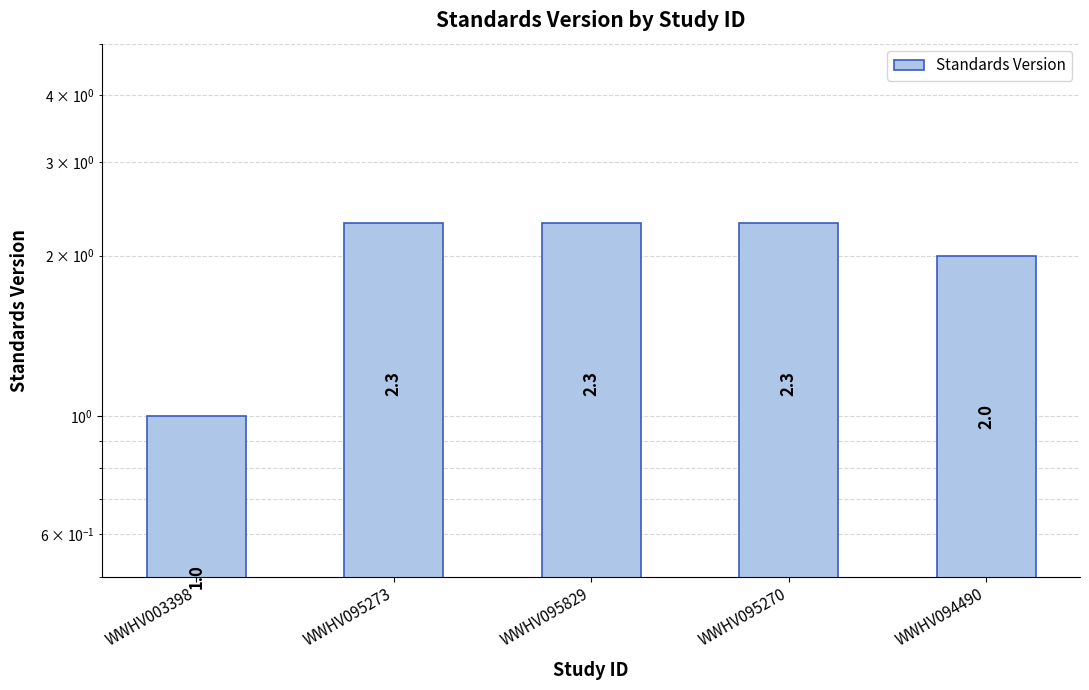

List the labels in order of value, largest first.

WWHV095273, WWHV095829, WWHV095270, WWHV094490, WWHV003398